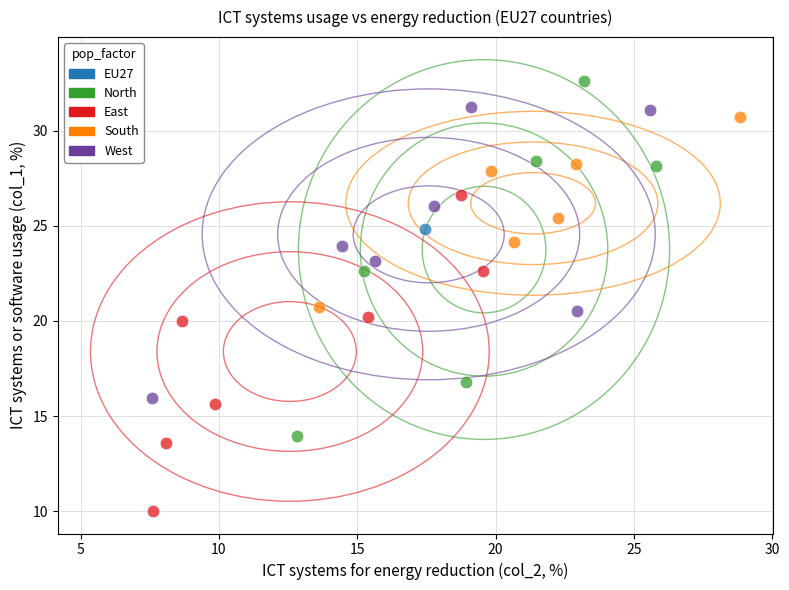

What are all the series names shown in the legend?

EU27, North, East, South, West